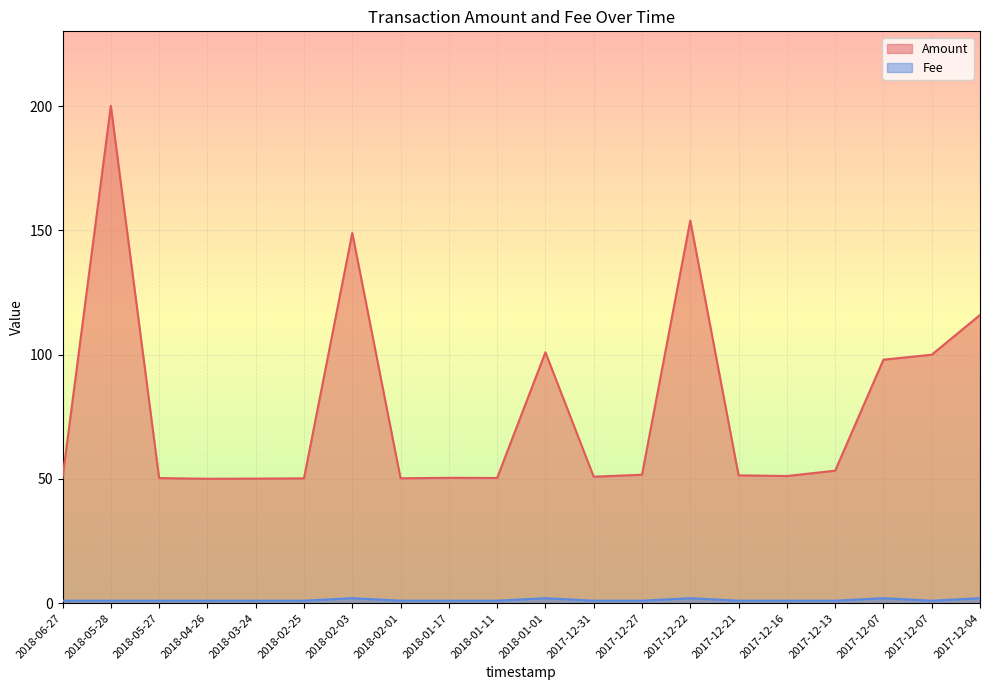

Reading right to left, what are all the values shown in this chart?

Amount: 2017-12-04=116.0	2017-12-07=100.0	2017-12-07=98.0	2017-12-13=53.3	2017-12-16=51.2	2017-12-21=51.5	2017-12-22=154.0	2017-12-27=51.7	2017-12-31=50.9	2018-01-01=101.0	2018-01-11=50.4	2018-01-17=50.5	2018-02-01=50.3	2018-02-03=149.0	2018-02-25=50.2	2018-03-24=50.1	2018-04-26=50.1	2018-05-27=50.3	2018-05-28=200.1	2018-06-27=50.4
Fee: 2017-12-04=2.0	2017-12-07=1.0	2017-12-07=2.0	2017-12-13=1.0	2017-12-16=1.0	2017-12-21=1.0	2017-12-22=2.0	2017-12-27=1.0	2017-12-31=1.0	2018-01-01=2.0	2018-01-11=1.0	2018-01-17=1.0	2018-02-01=1.0	2018-02-03=2.0	2018-02-25=1.0	2018-03-24=1.0	2018-04-26=1.0	2018-05-27=1.0	2018-05-28=1.0	2018-06-27=1.0